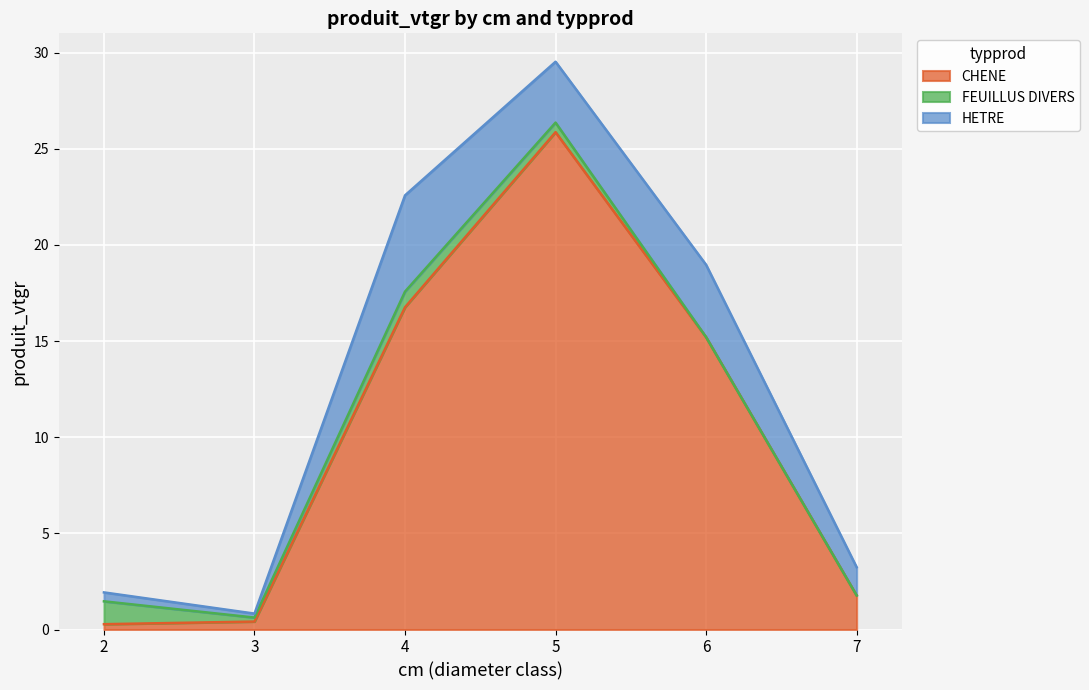

True or false: HETRE has more than 1 points higher than both neighbors.

True